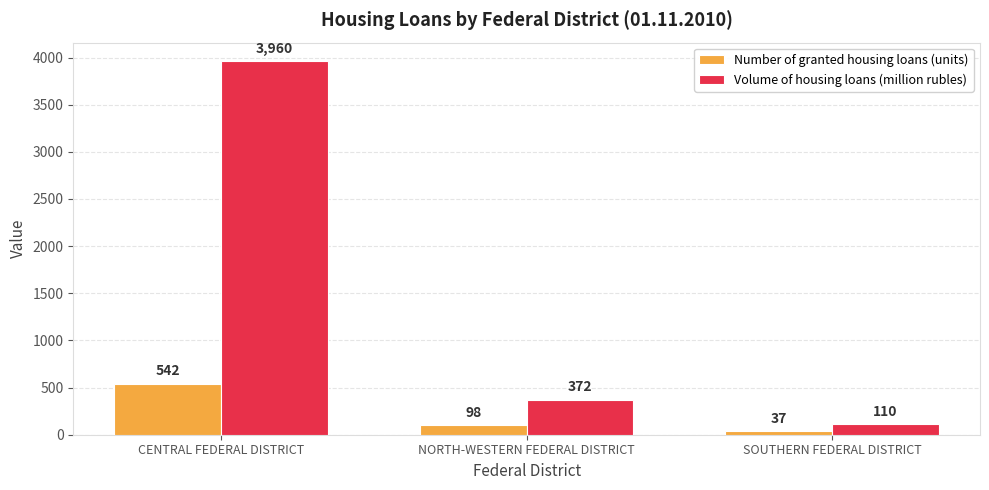

What position from the right is NORTH-WESTERN FEDERAL DISTRICT?

2